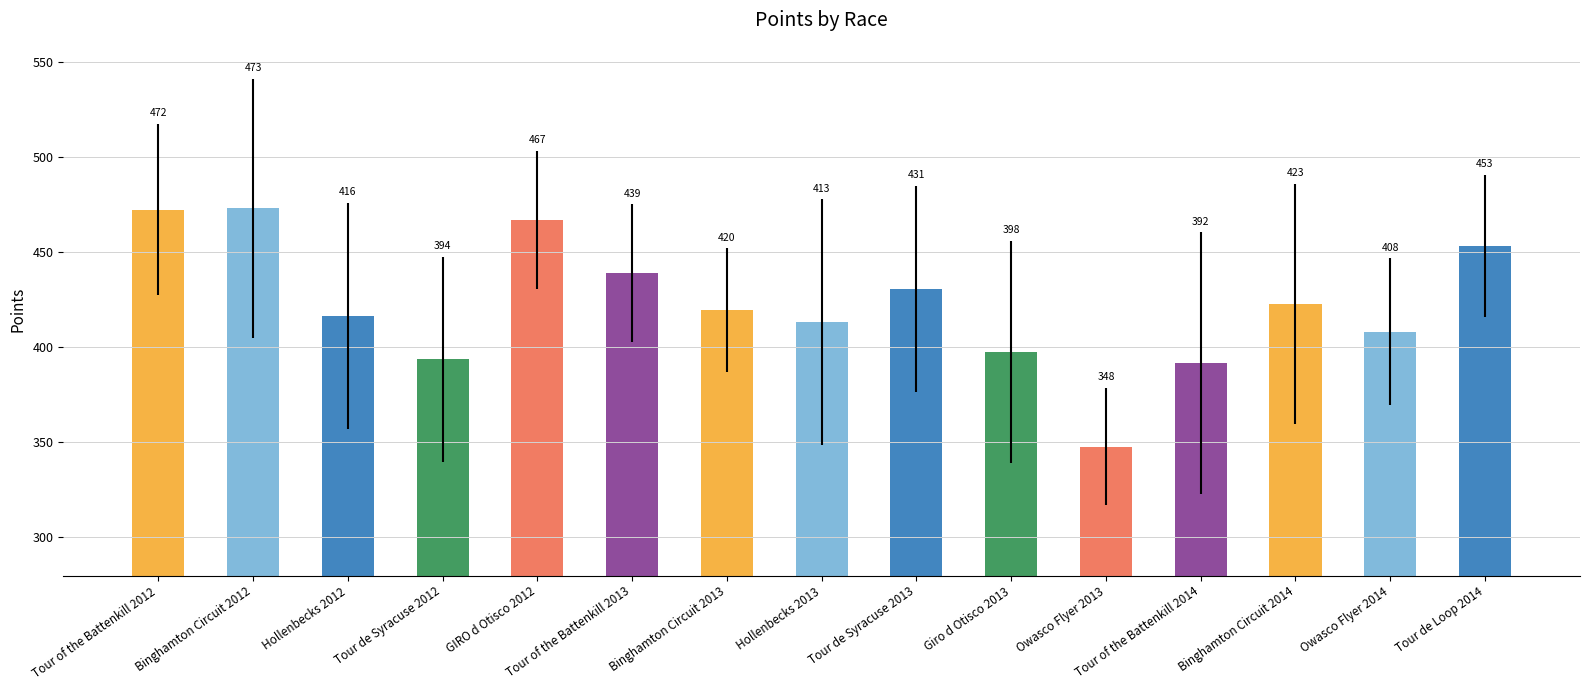

Rank the categories by value from highest to lowest.

Binghamton Circuit 2012, Tour of the Battenkill 2012, GIRO d Otisco 2012, Tour de Loop 2014, Tour of the Battenkill 2013, Tour de Syracuse 2013, Binghamton Circuit 2014, Binghamton Circuit 2013, Hollenbecks 2012, Hollenbecks 2013, Owasco Flyer 2014, Giro d Otisco 2013, Tour de Syracuse 2012, Tour of the Battenkill 2014, Owasco Flyer 2013